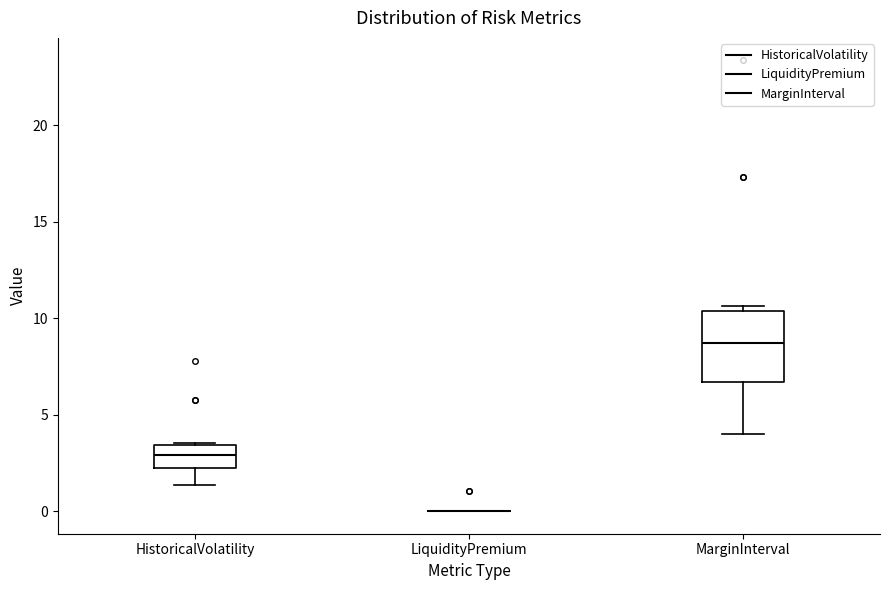

Where does the lower whisker of the box for HistoricalVolatility end on the y-axis? The values are not printed on the chart, so give them approximately, as read against the axis.

1.5